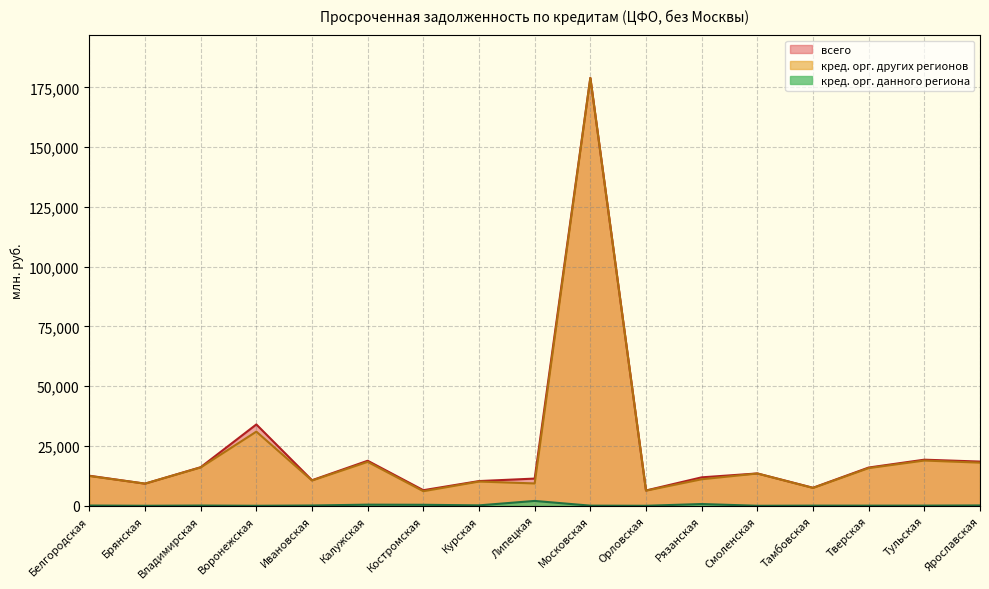

True or false: кредитными организациями данного региона and всего cross at least once.

False